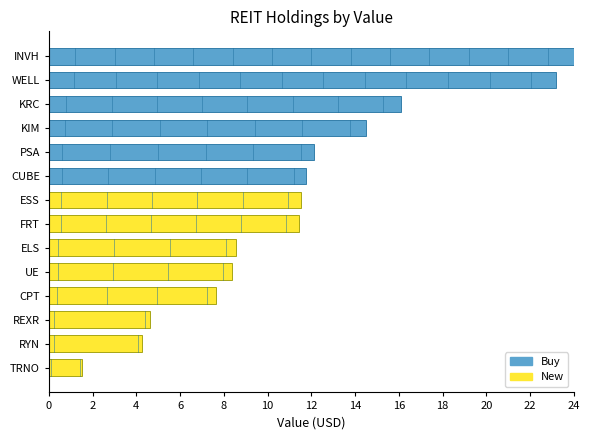

What is the change in value from FRT to UE?

-3.0